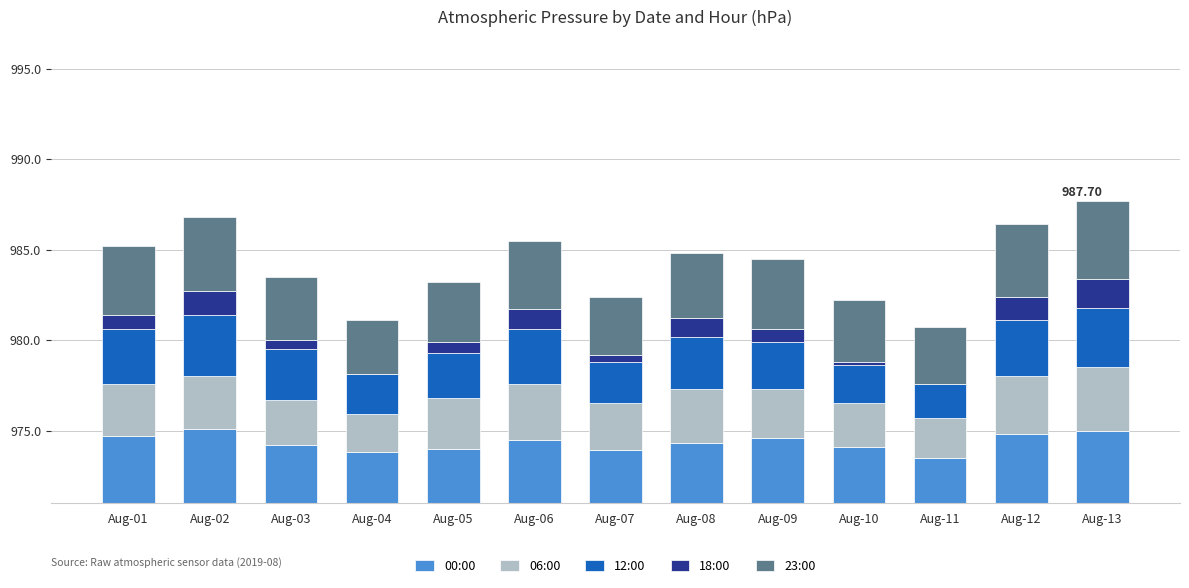

Between Aug-11 and Aug-13, which series saw the biggest shift?

18:00